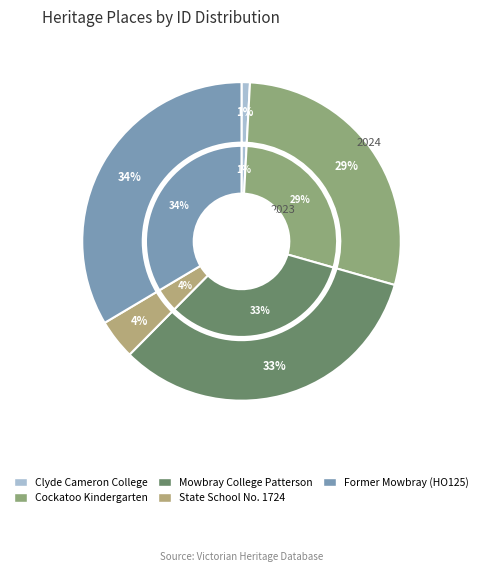

Is the sum of FORMER MOWBRAY COLLEGE PATTERSON CAMPUS and FORMER CLYDE CAMERON COLLEGE greater than half?

No